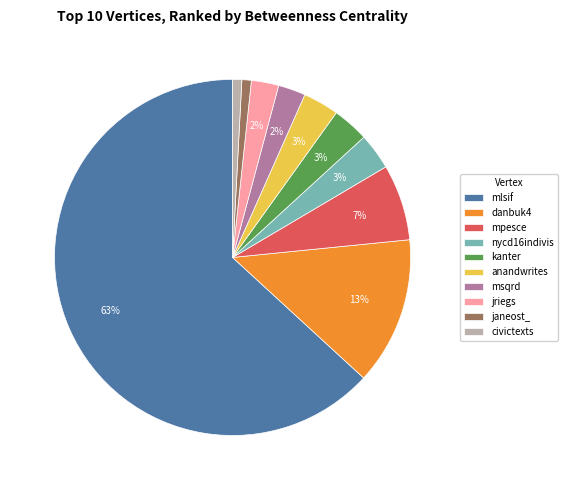

The anandwrites slice represents 3% of the pie. True or false?

True